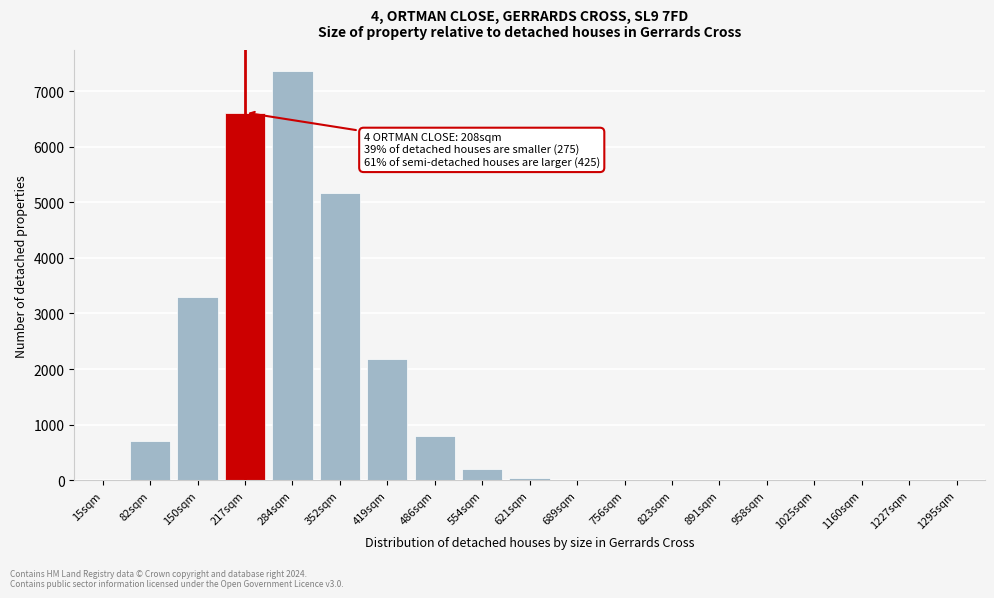

The value at 1160sqm is 0. True or false?

True